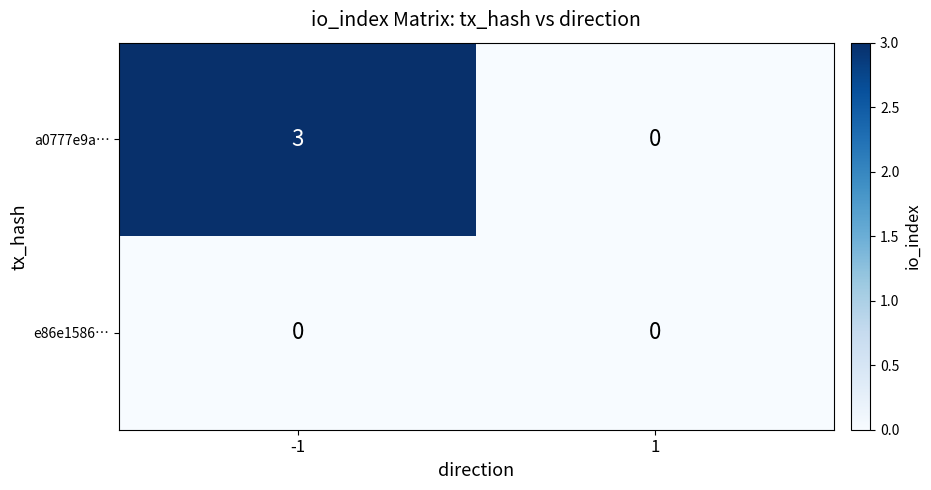

At how many categories does at least one series exceed 2?

1